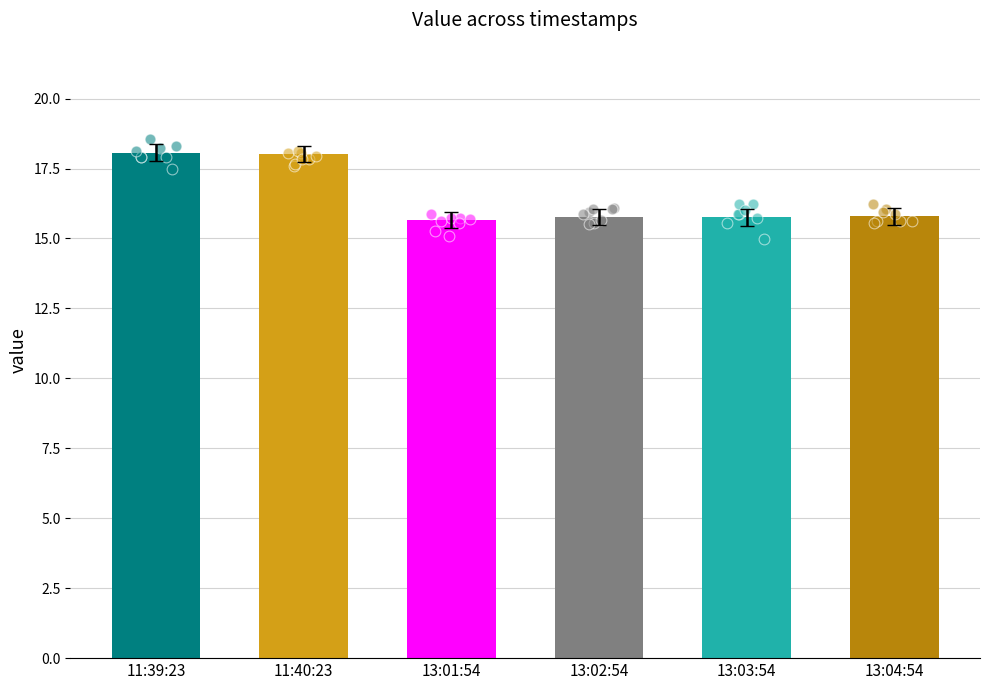

Approximately how many times larger is the value at 11:39:23 compared to 13:02:54?

1.1